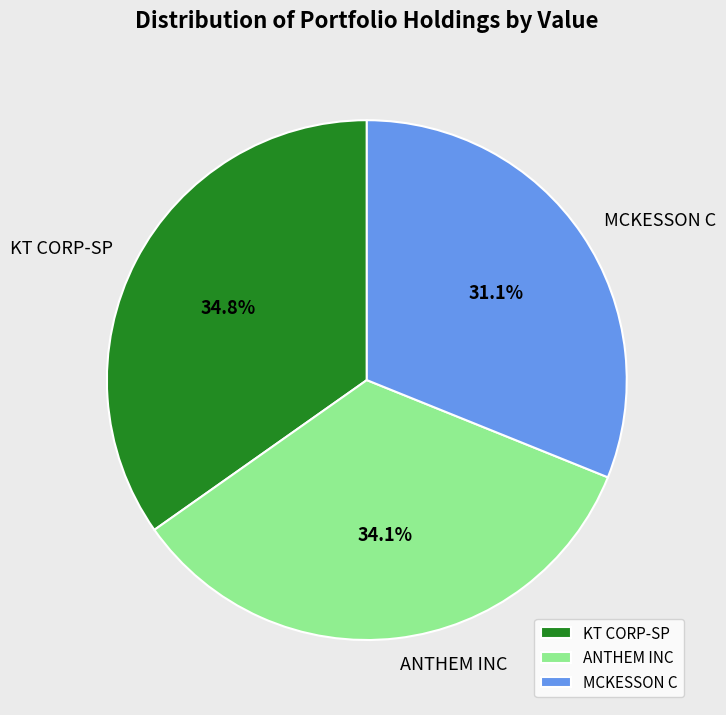

The KT CORP-SP slice represents 46% of the pie. True or false?

False